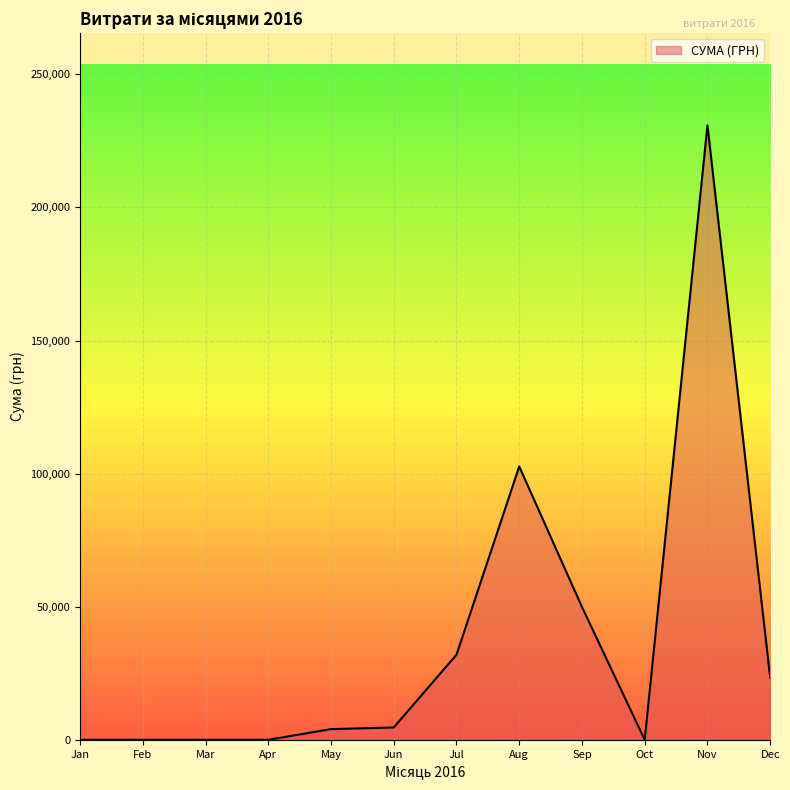

What is the smallest value displayed?

0.0